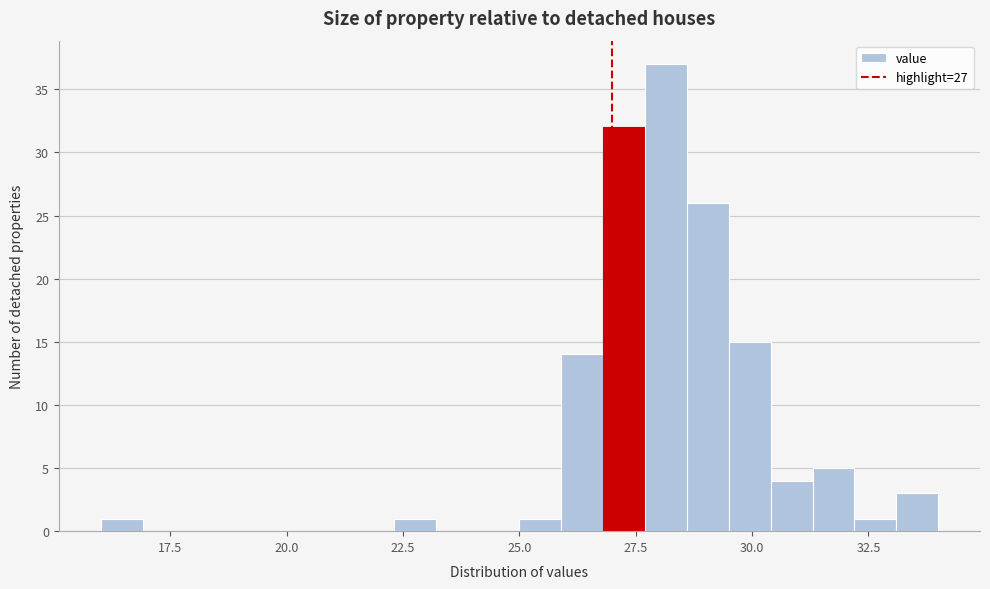

Around what value on the x-axis is the tallest bar? Give the approximate position of its centre, as read against the axis.

28.0